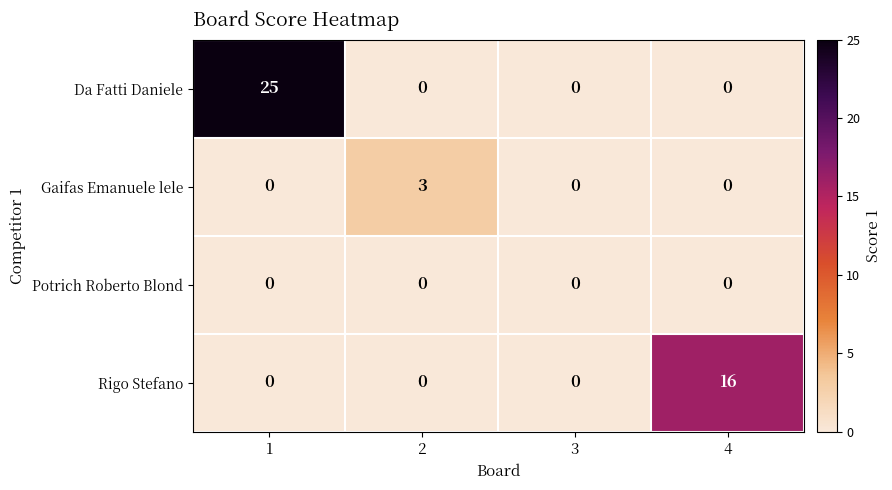

Count the Da Fatti Daniele values in the range 0 to 25.

4